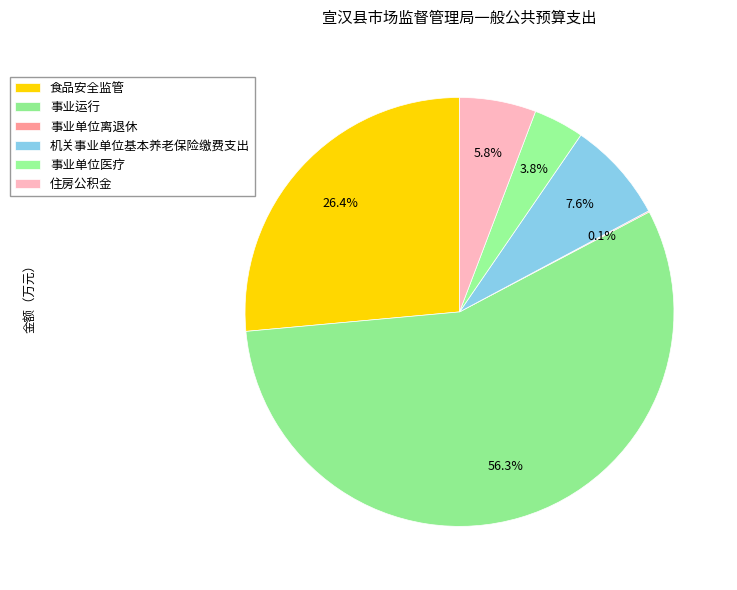

What percentage is NOT represented by 事业单位离退休?

99.9%